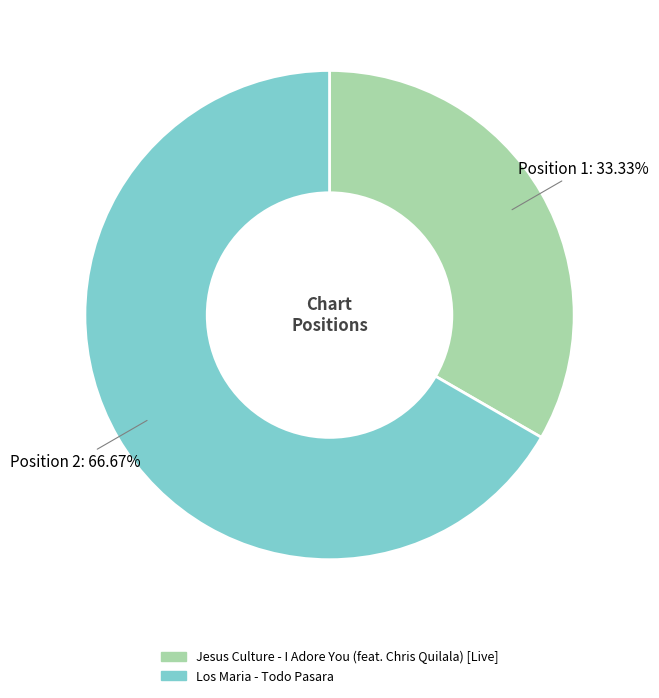

What percentage do Jesus Culture - I Adore You (feat. Chris Quilala) [Live] and Los Maria - Todo Pasara together represent?

100.0%